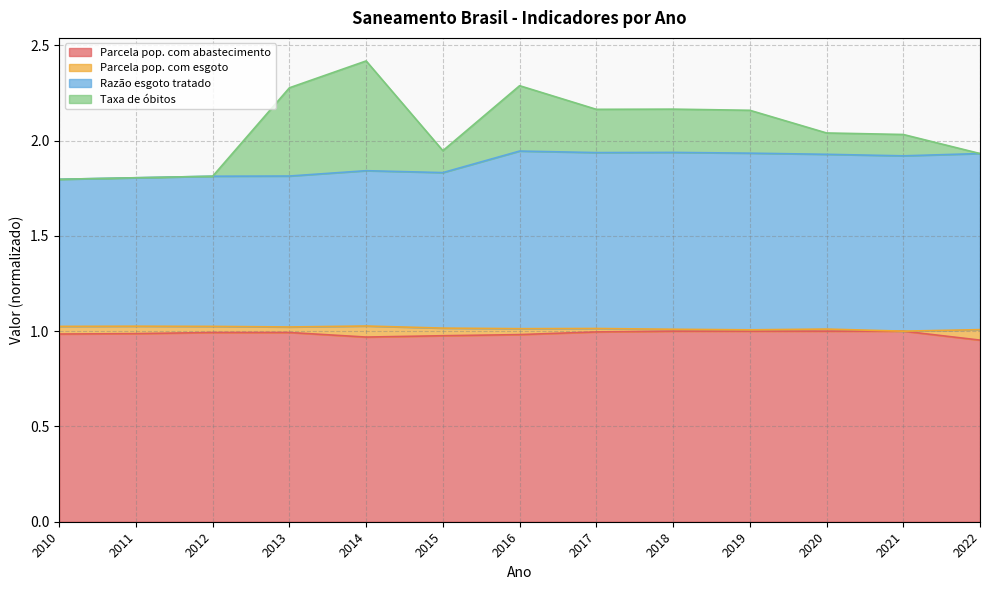

What value does the Parcela pop. com abastecimento series have at 2022?

1.0